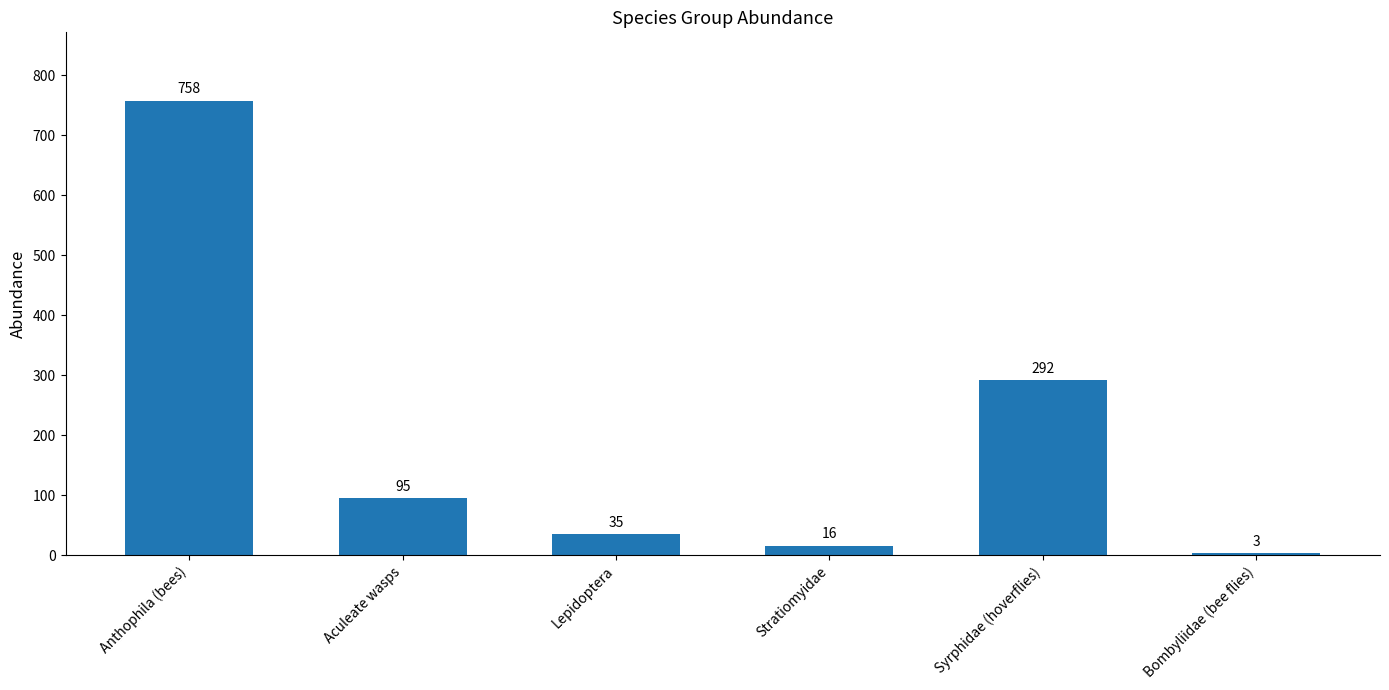

List the labels in order of value, largest first.

Anthophila (bees), Syrphidae (hoverflies), Aculeate wasps, Lepidoptera, Stratiomyidae, Bombyliidae (bee flies)